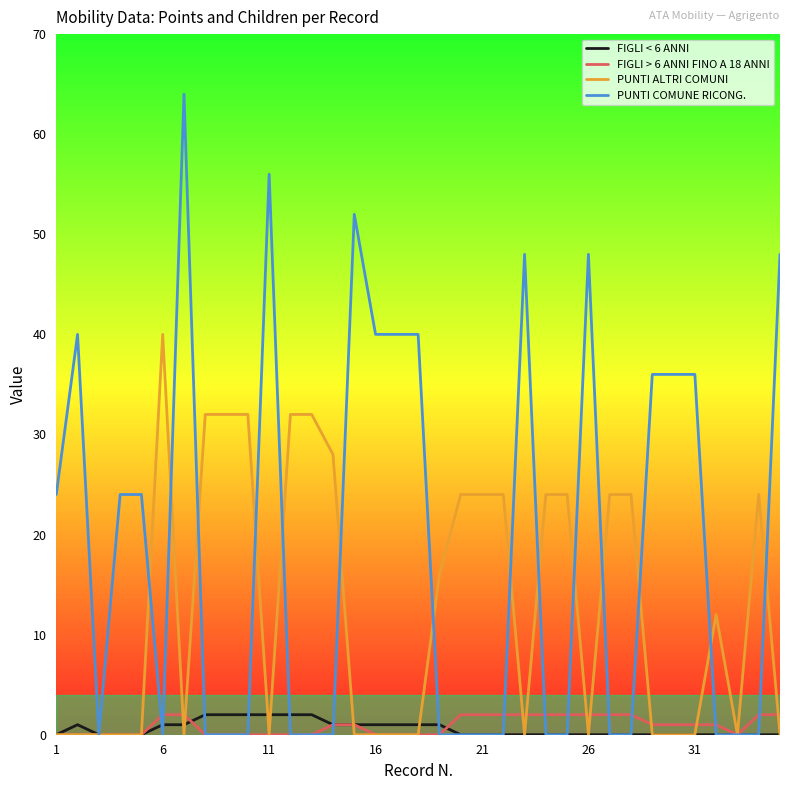

Which series has the largest total across all categories?

PUNTI COMUNE RICONG.